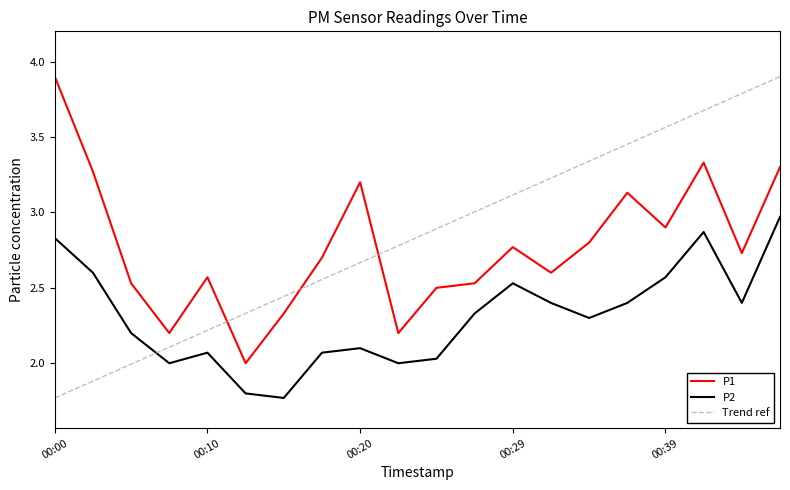

Which series has the largest range (max minus min)?

Trend ref